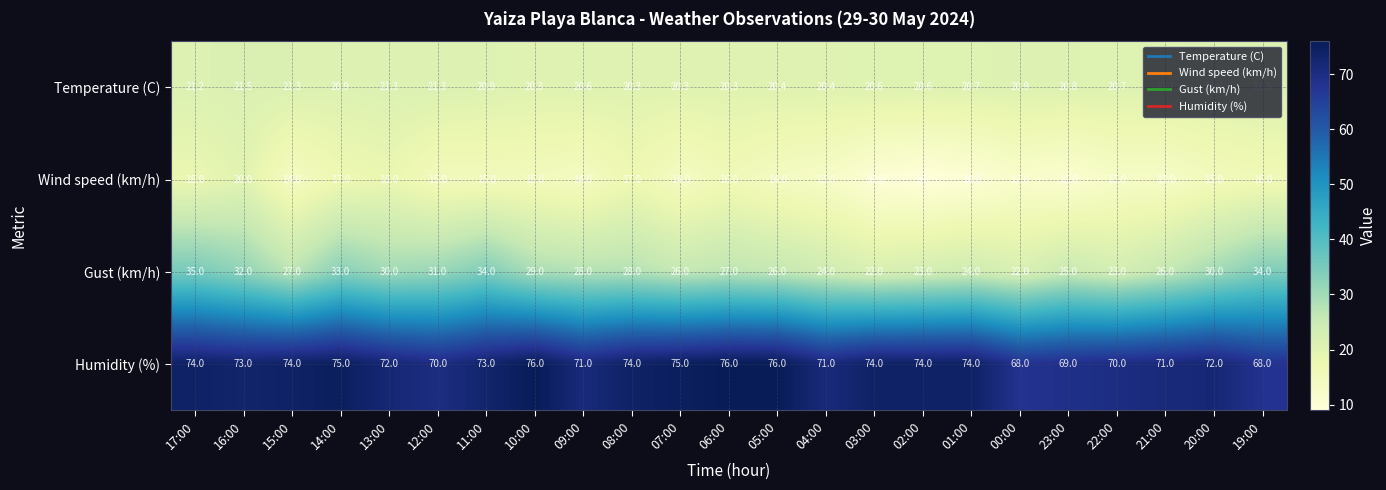

Rank the series by their maximum value, from lowest to highest.

Wind speed (km/h), Temperature (C), Gust (km/h), Humidity (%)